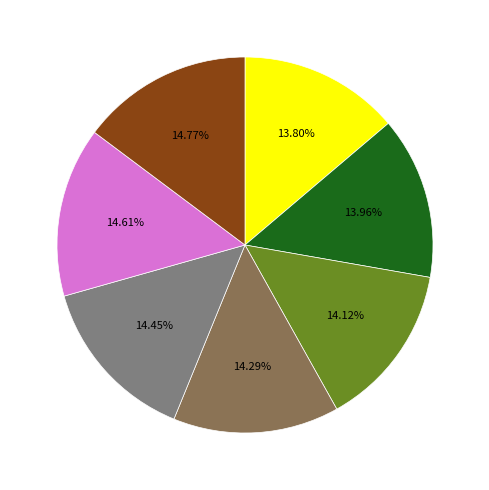

How many slices are in this pie chart?

7